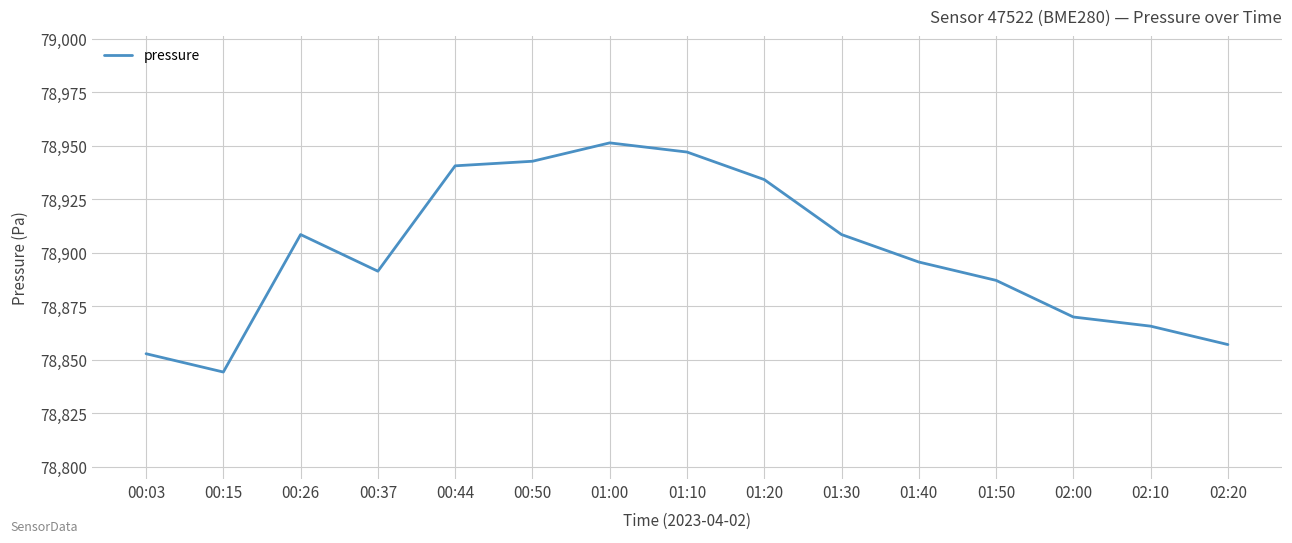

Where is the first local maximum?

00:26